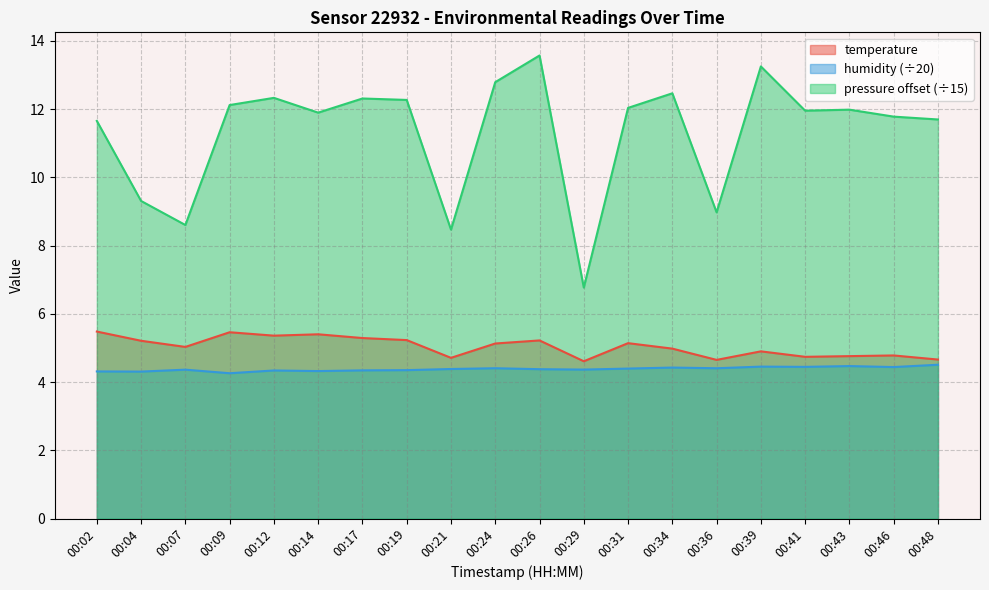

Where is pressure_norm nearest to the value 10?

00:04